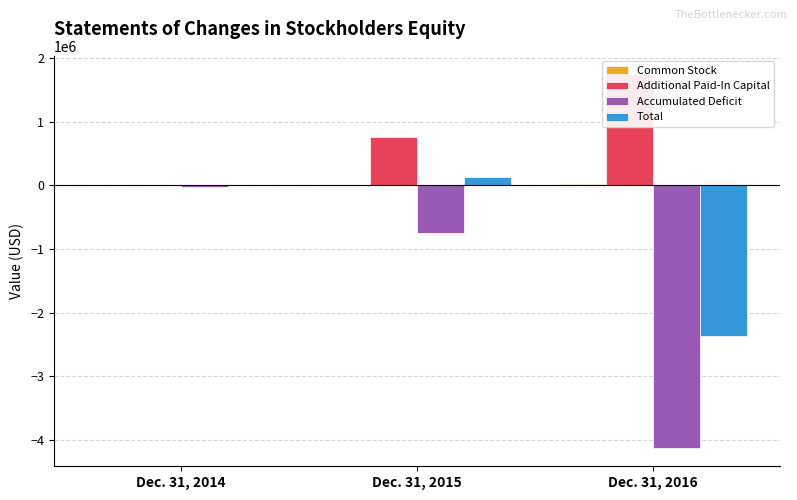

At which label does Common Stock first exceed 14732?

Dec. 31, 2016